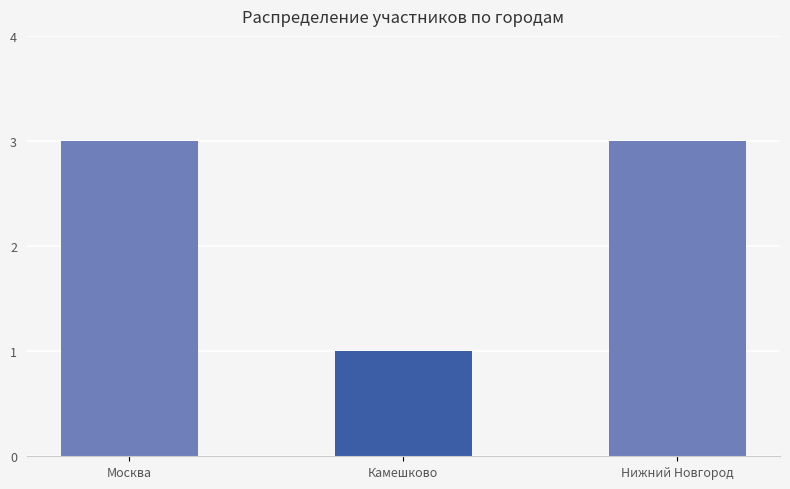

What is the sum of the values at Москва and Нижний Новгород?

6